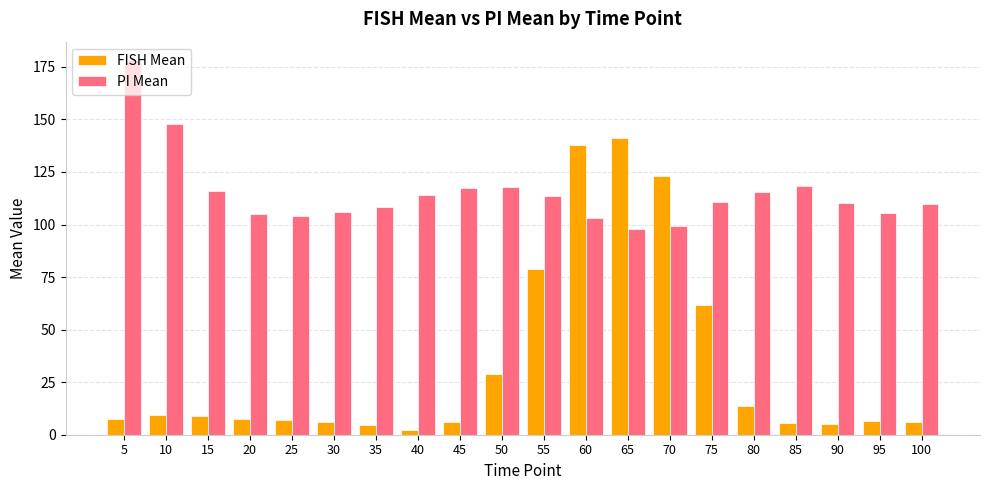

What is the difference between the second highest and second lowest values in the FISH Mean series?

133.0